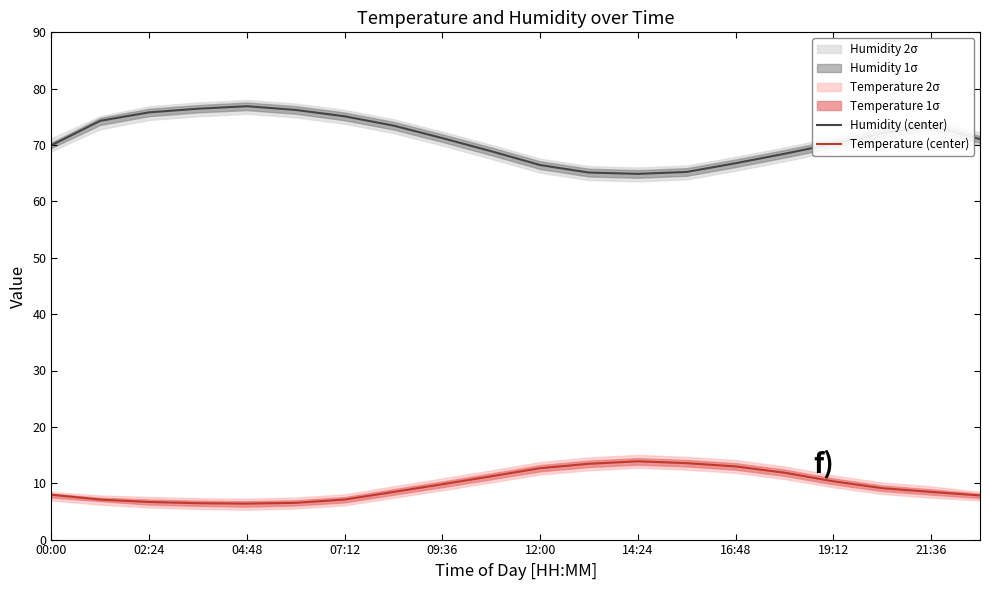

What are all the series names shown in the legend?

Humidity (center), Temperature (center)